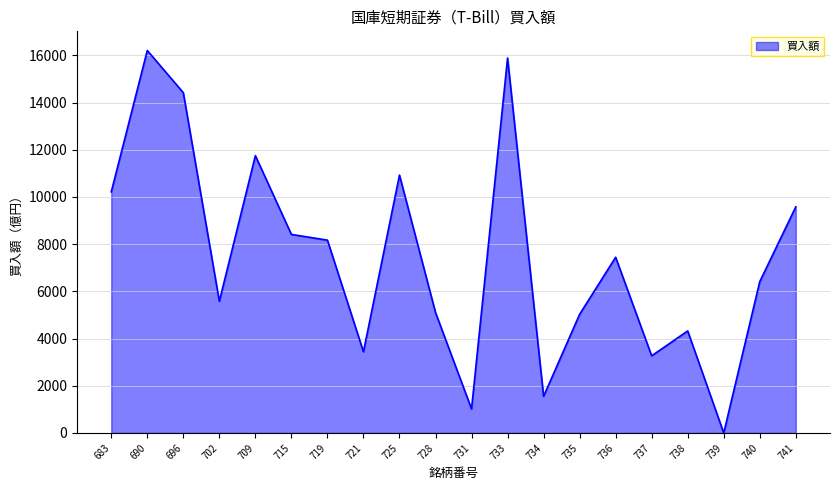

What is the greatest value displayed?

16207